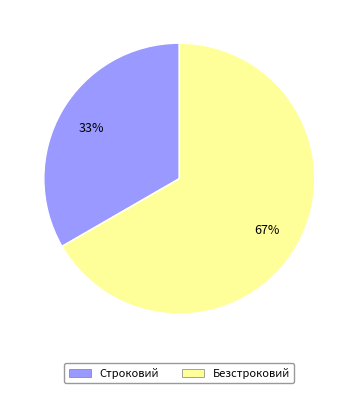

Is the sum of Безстроковий and Строковий greater than half?

Yes